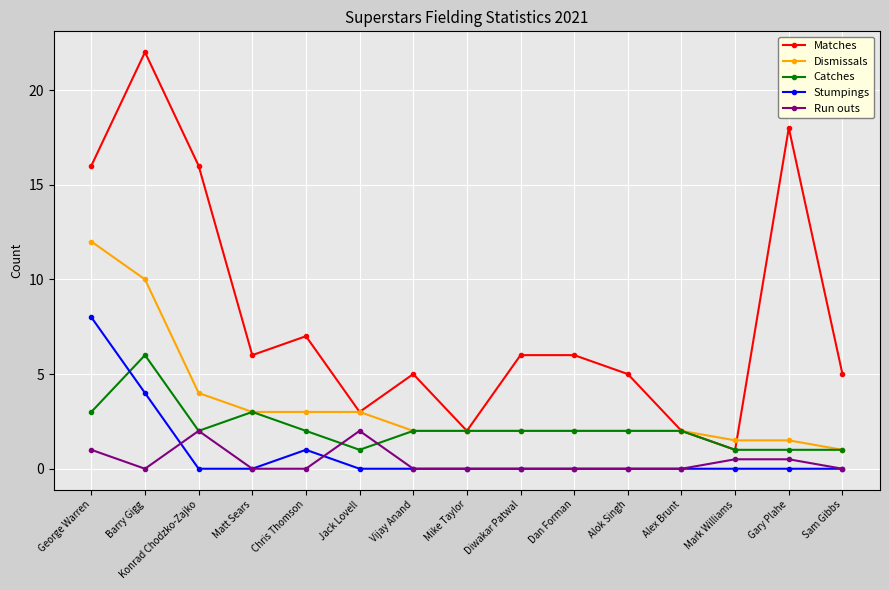

What is the difference between the maximum and minimum values in the Dismissals series?

11.0